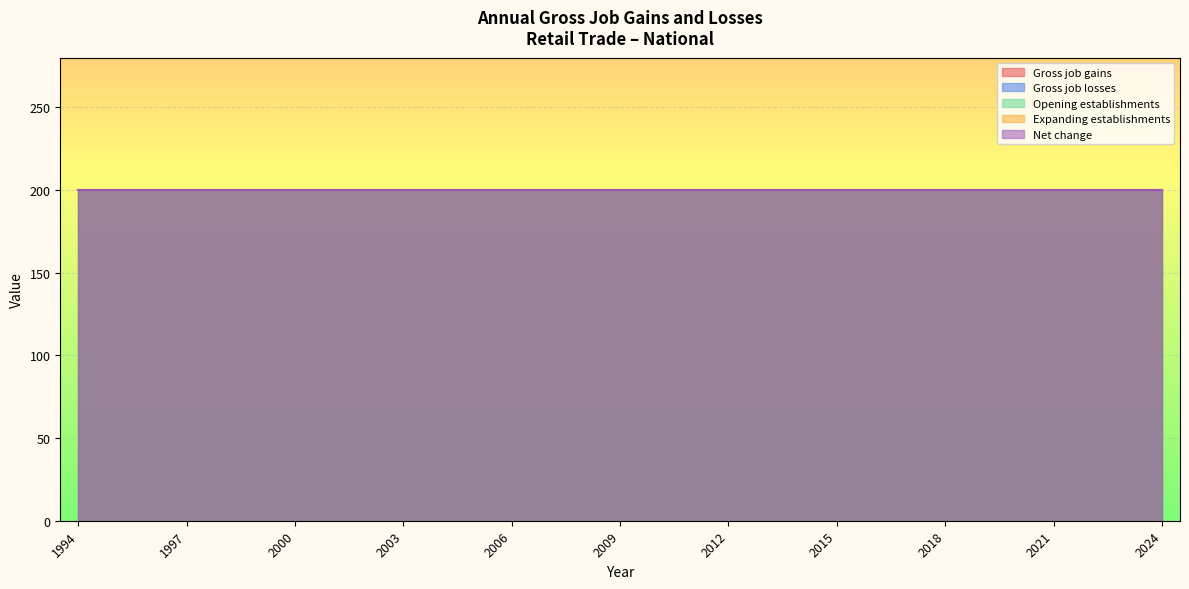

True or false: Gross job losses has more than 1 interior local peaks.

False